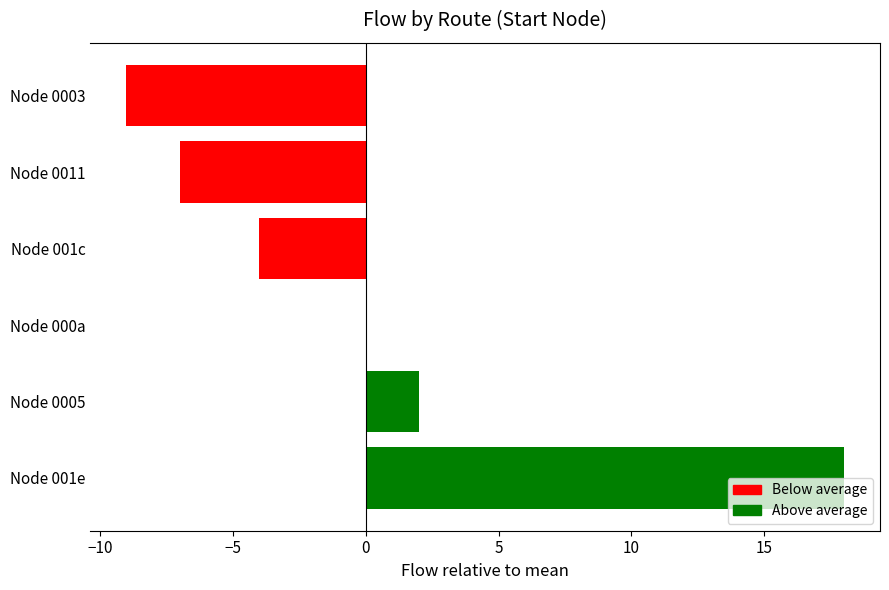

What is the sum of the values at Node 0005 and Node 0011?

-5